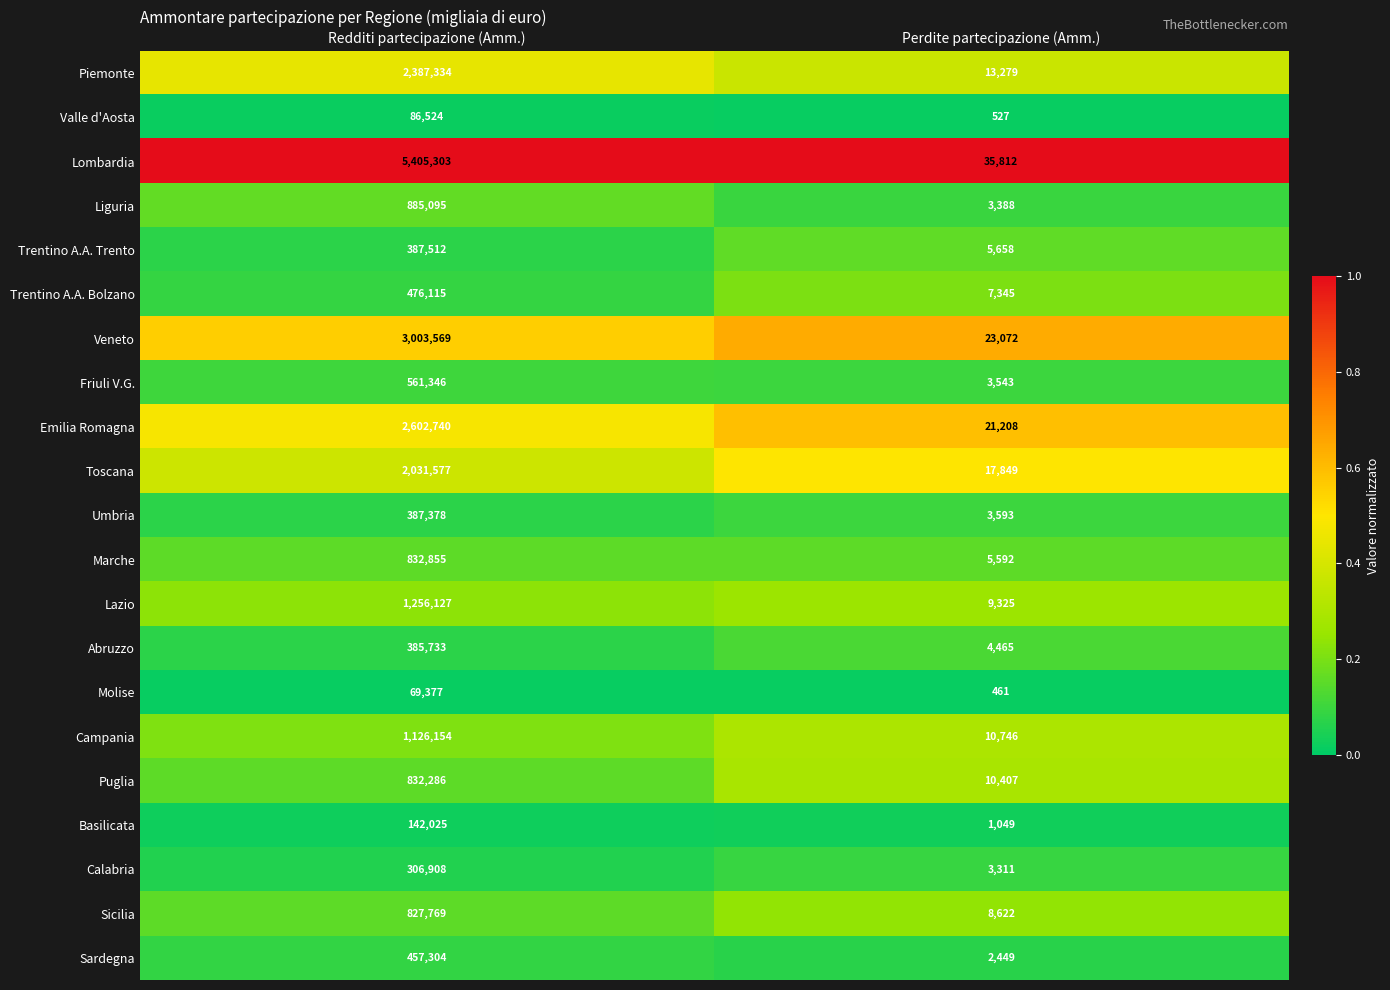

At which category is the sum across all series the highest?

Redditi partecipazione (Amm.)